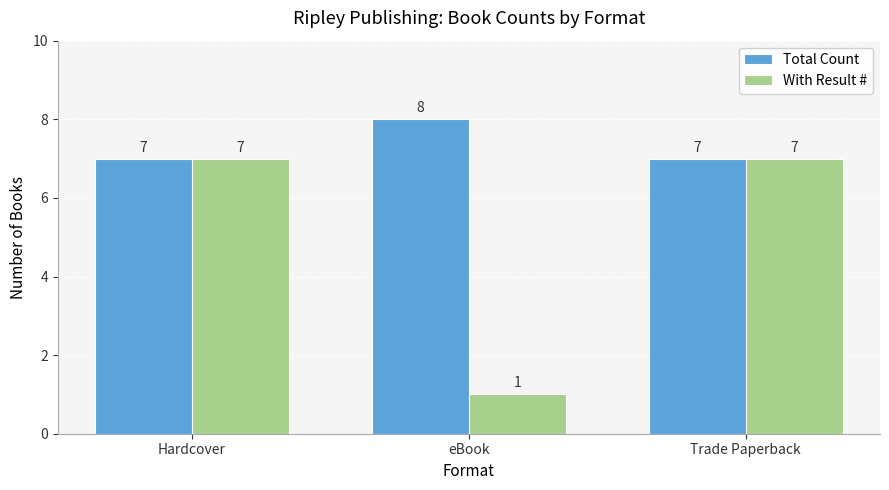

How many bars are there in each group?

2